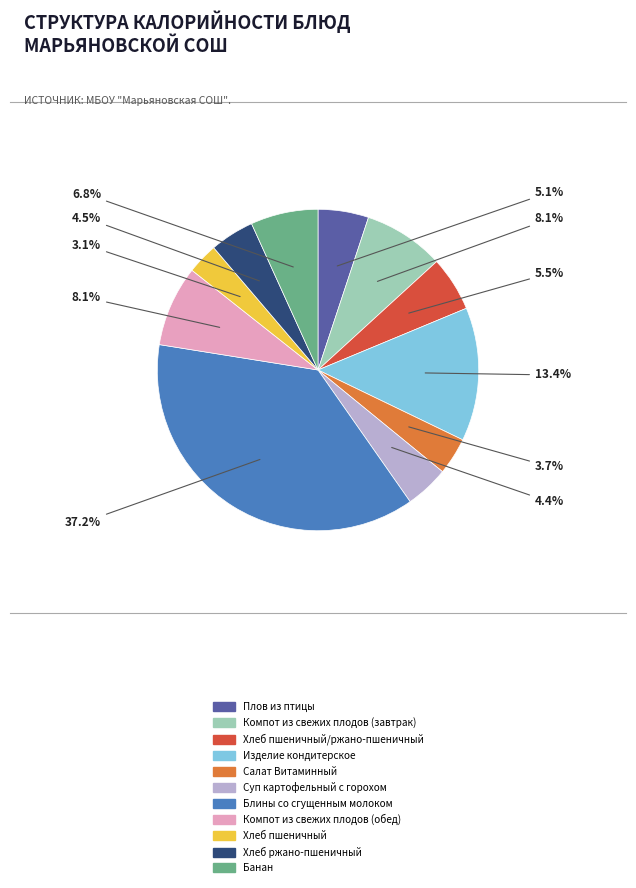

To the nearest percent, what is the difference between the largest and smallest slice percentages?

34%